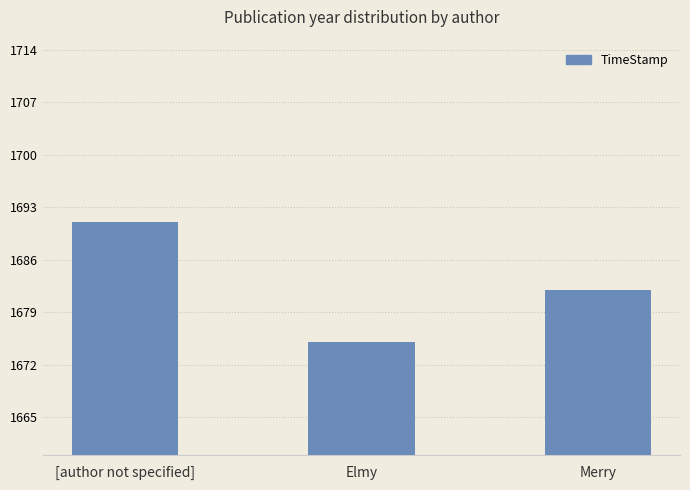

The value at Merry is 1682. True or false?

True